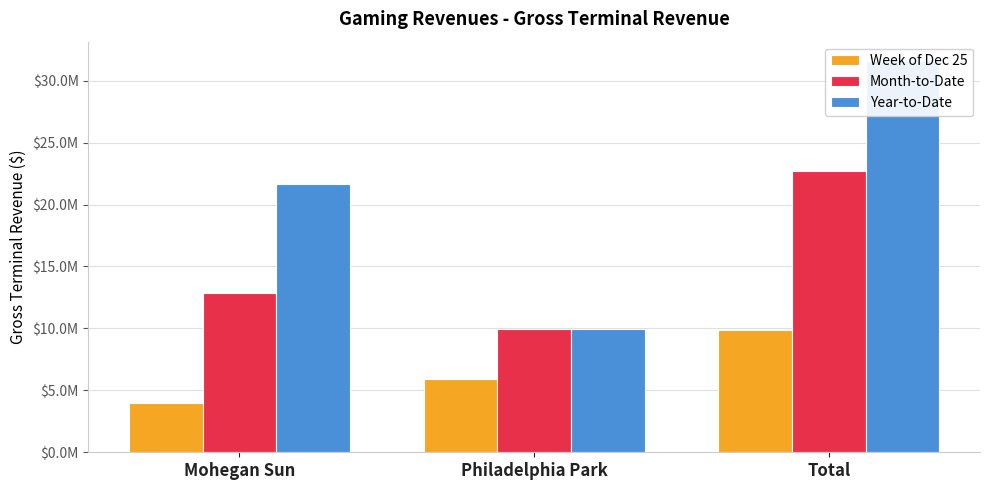

What is the label of the 2nd bar from the left?

Philadelphia Park